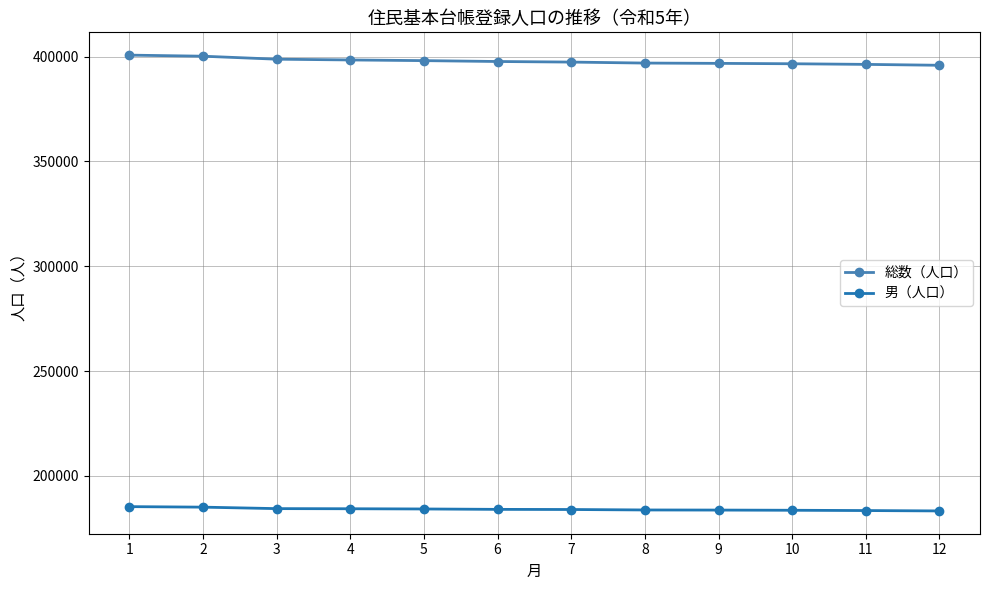

What is the difference between the highest and lowest values at 8?

213161